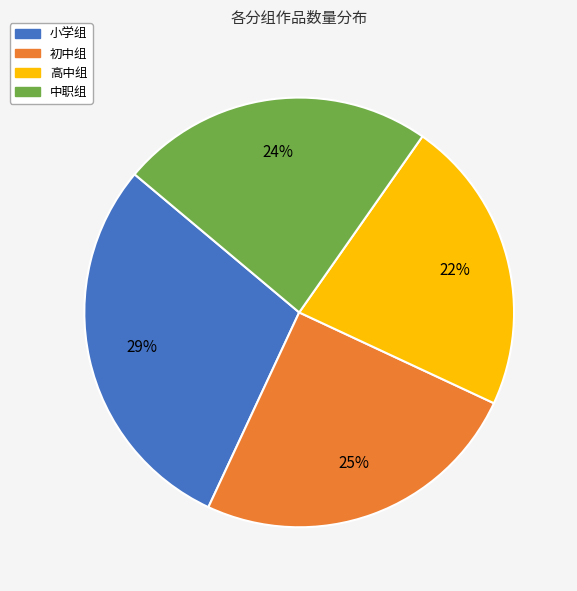

How many slices are in this pie chart?

4